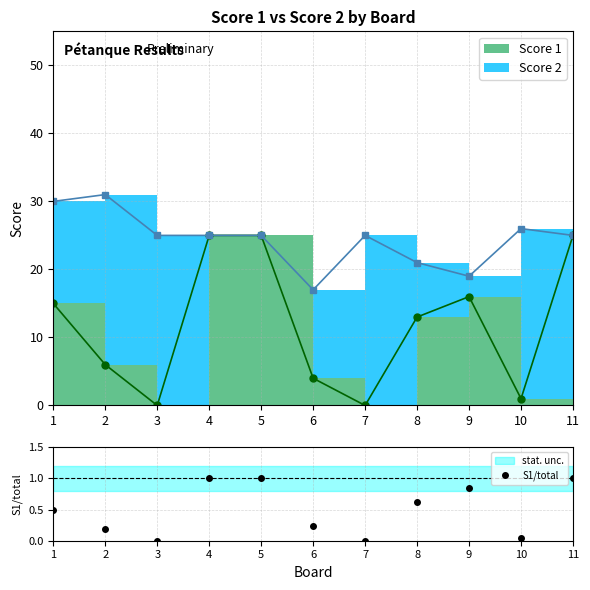

Reading left to right, what are all the values shown in this chart?

1=0.5	2=0.2	3=0.0	4=1.0	5=1.0	6=0.2	7=0.0	8=0.6	9=0.8	10=0.0	11=1.0